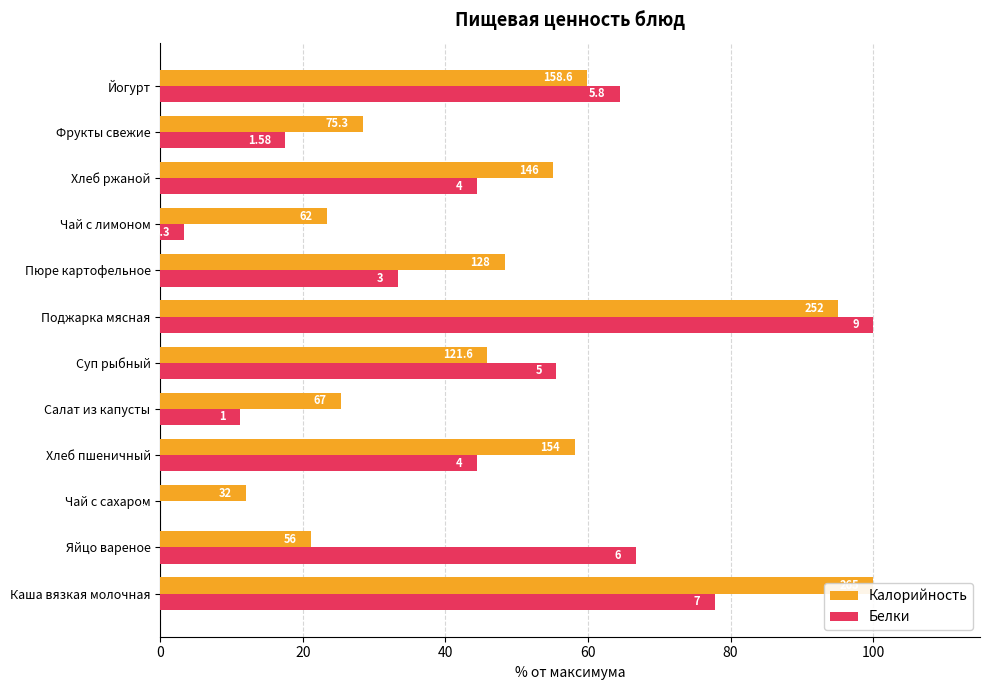

What is the average value of the Белки series?

43.2